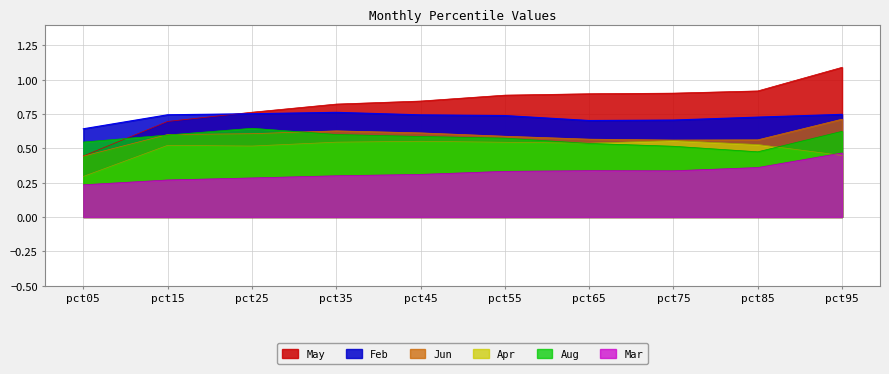

Reading left to right, what are all the values shown in this chart?

Feb: 0.6	0.7	0.8	0.8	0.7	0.7	0.7	0.7	0.7	0.7
Mar: 0.2	0.3	0.3	0.3	0.3	0.3	0.3	0.3	0.4	0.5
Apr: 0.3	0.5	0.5	0.5	0.6	0.5	0.5	0.6	0.5	0.4
May: 0.4	0.7	0.8	0.8	0.8	0.9	0.9	0.9	0.9	1.1
Jun: 0.4	0.6	0.6	0.6	0.6	0.6	0.6	0.6	0.6	0.7
Aug: 0.5	0.6	0.6	0.6	0.6	0.6	0.5	0.5	0.5	0.6